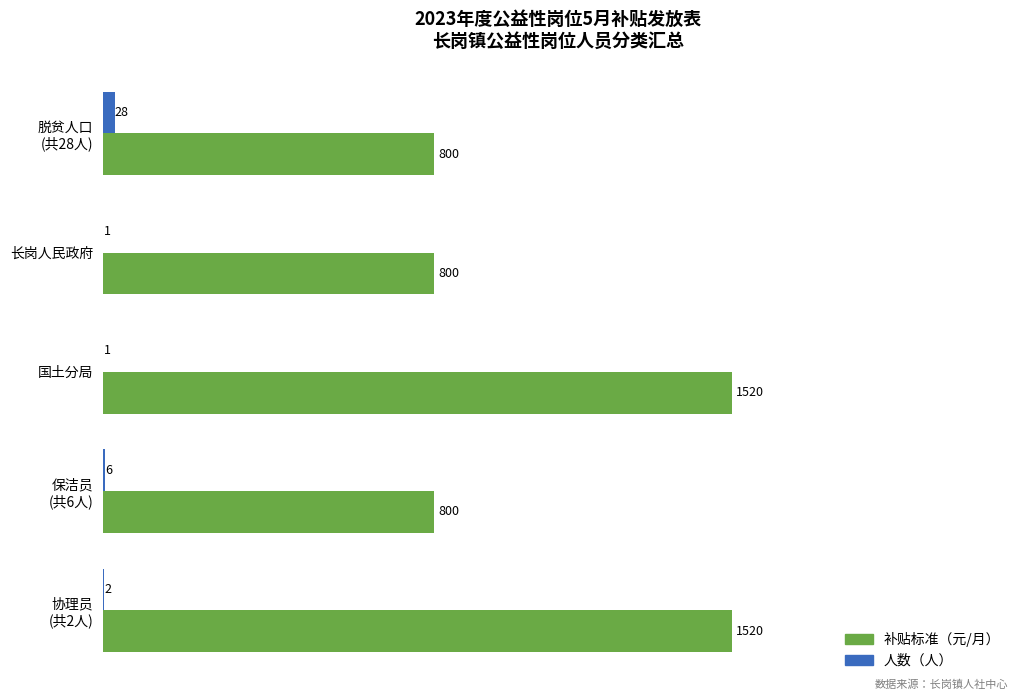

What is the total value across all series at 国土分局?

1521